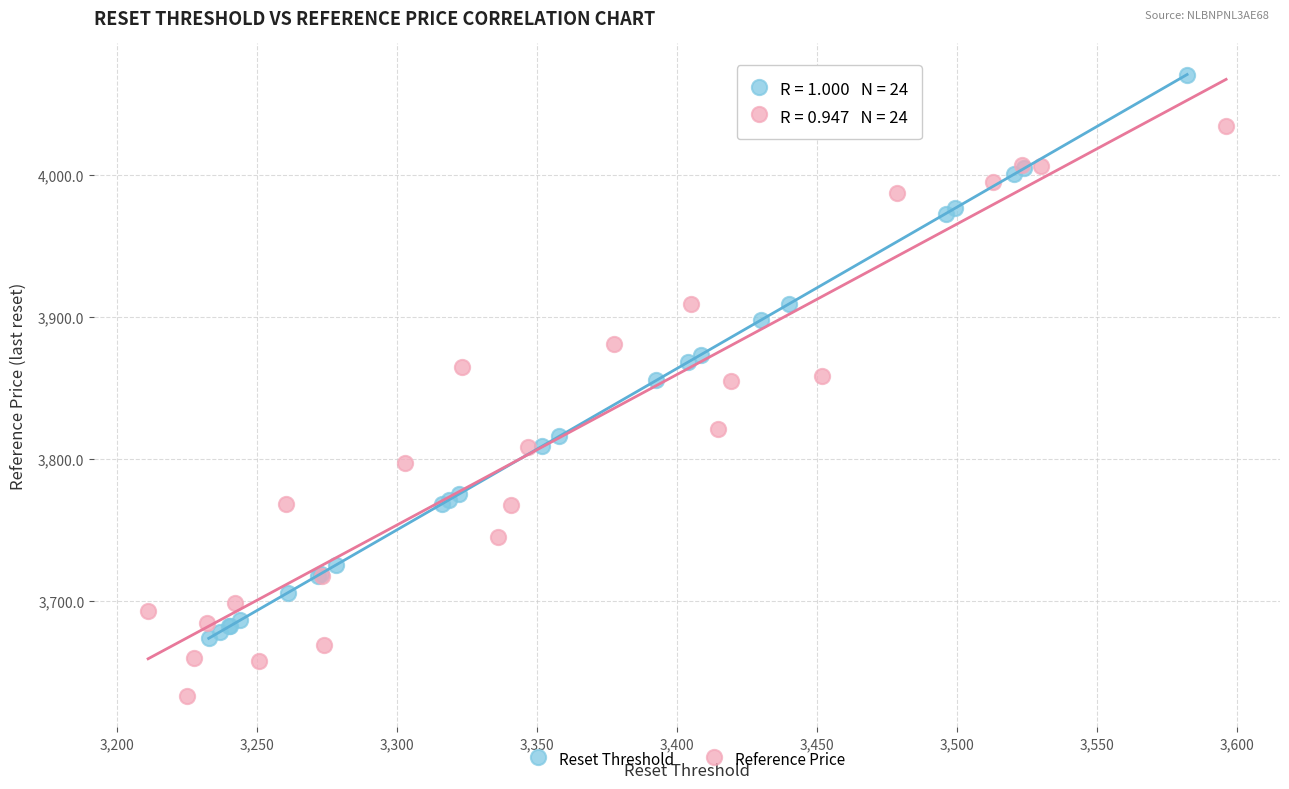

Which series reaches the minimum Y coordinate?

Reference Price